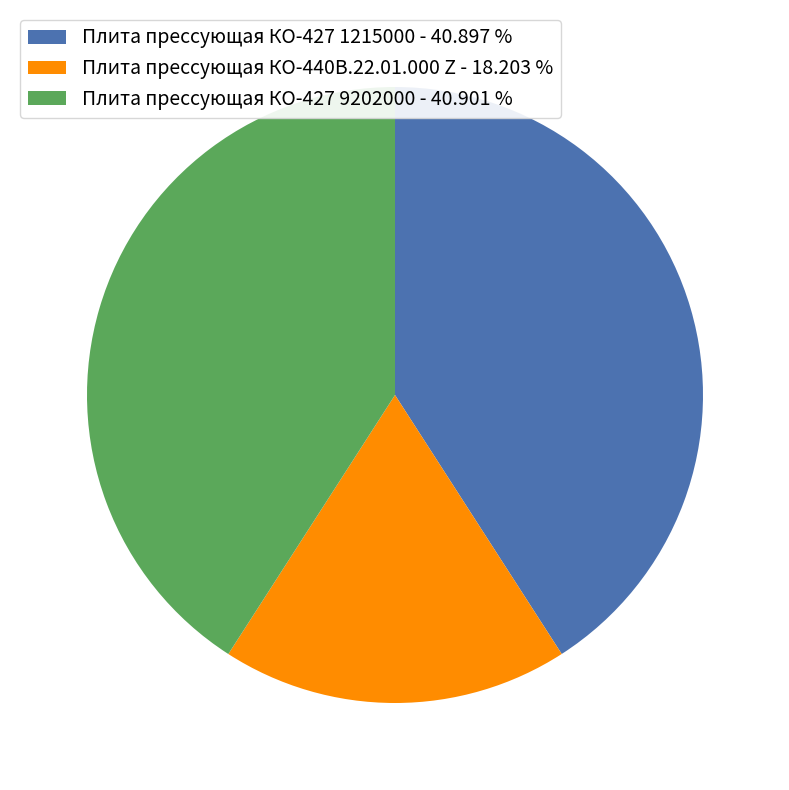

Is Плита прессующая КО-440В.22.01.000 Z - 18.203 % the majority of the pie?

No